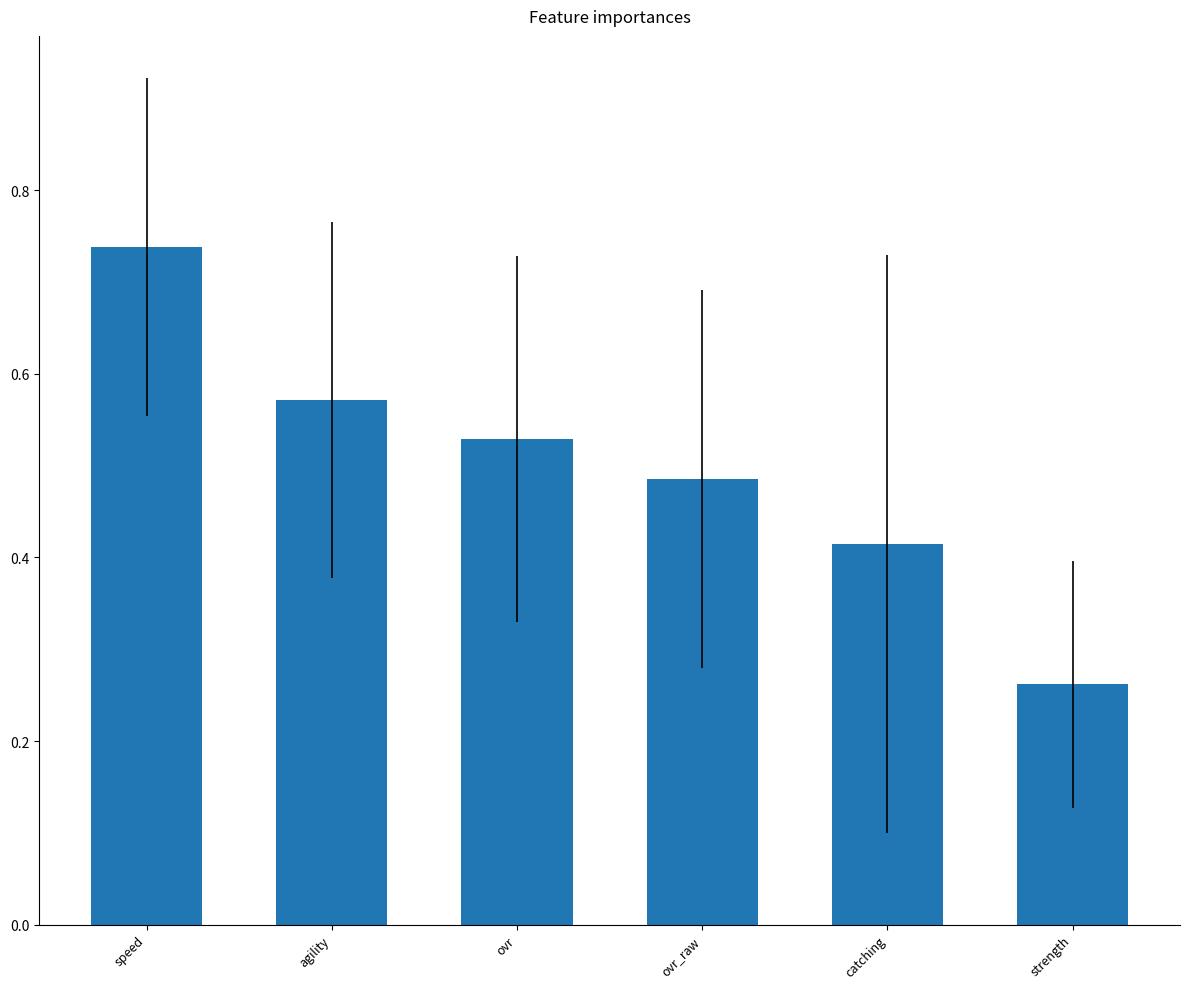

What is the sum of the values at speed and strength?

1.0